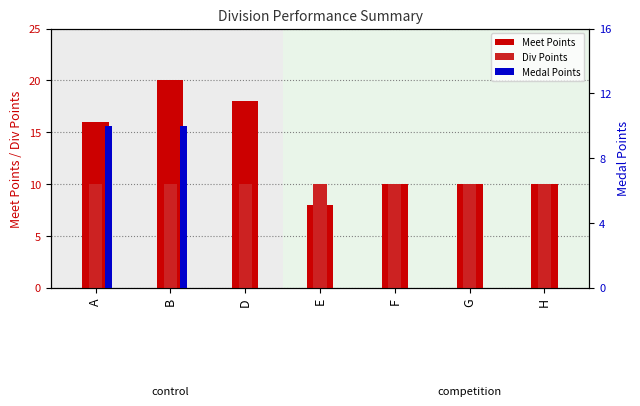

Which has a higher value, A or F?

A